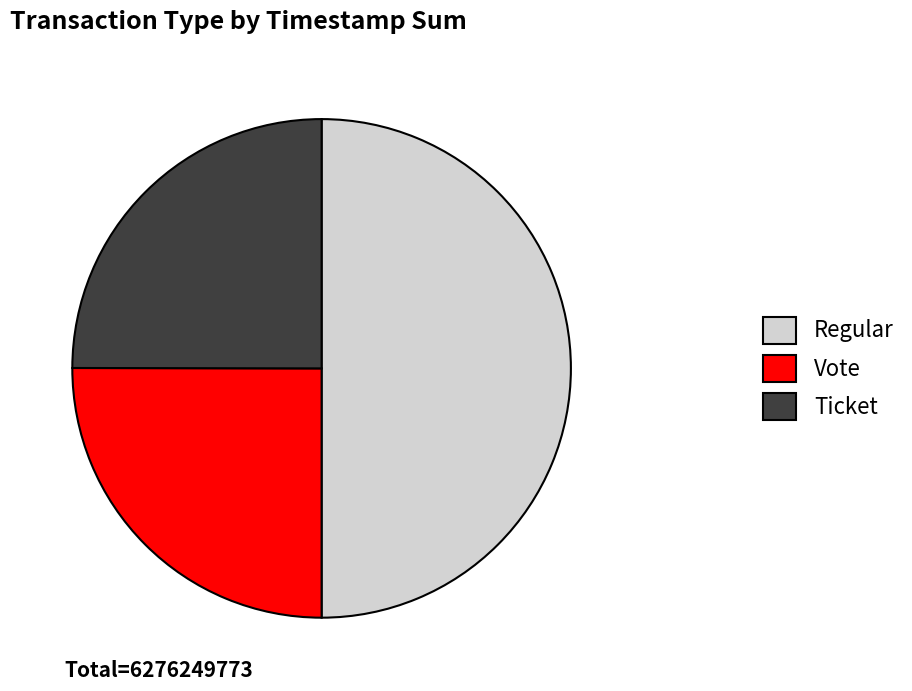

Combined, do Regular and Vote account for over 50%?

Yes